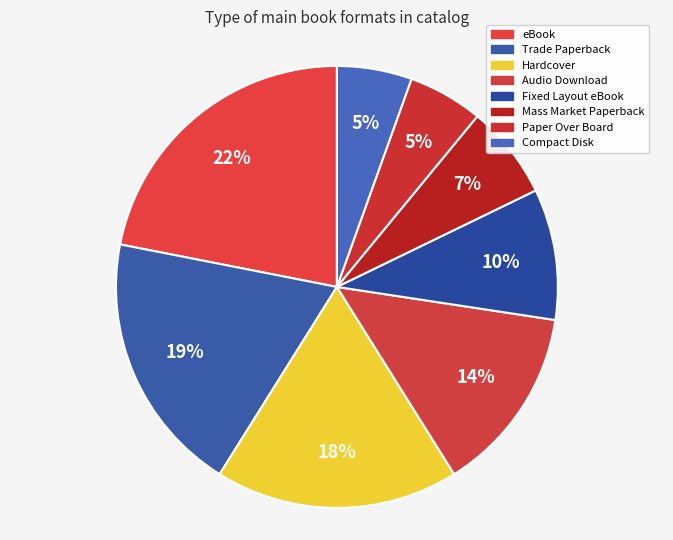

What percentage do eBook and Mass Market Paperback together represent?

28.8%